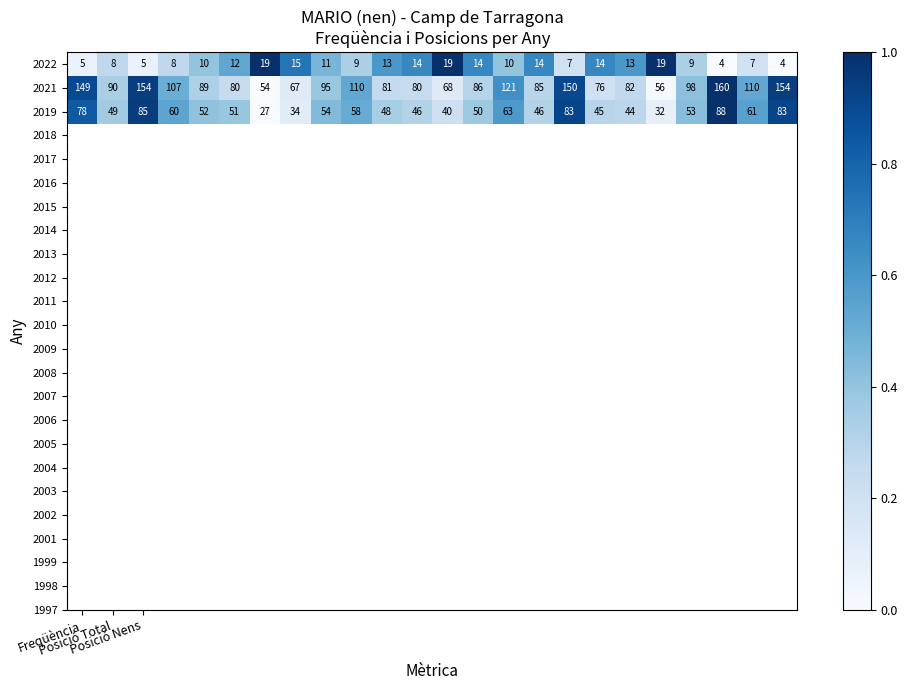

What is the maximum value shown in the chart?

160